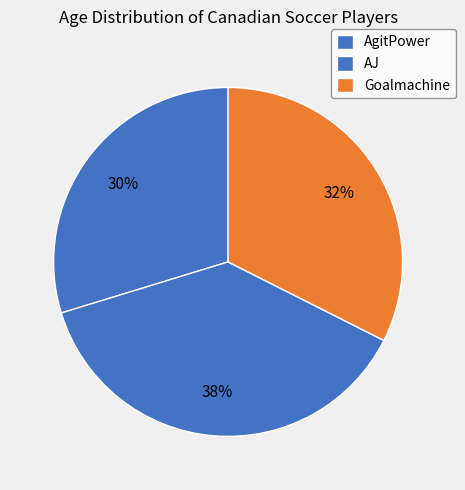

How many slices are in this pie chart?

3